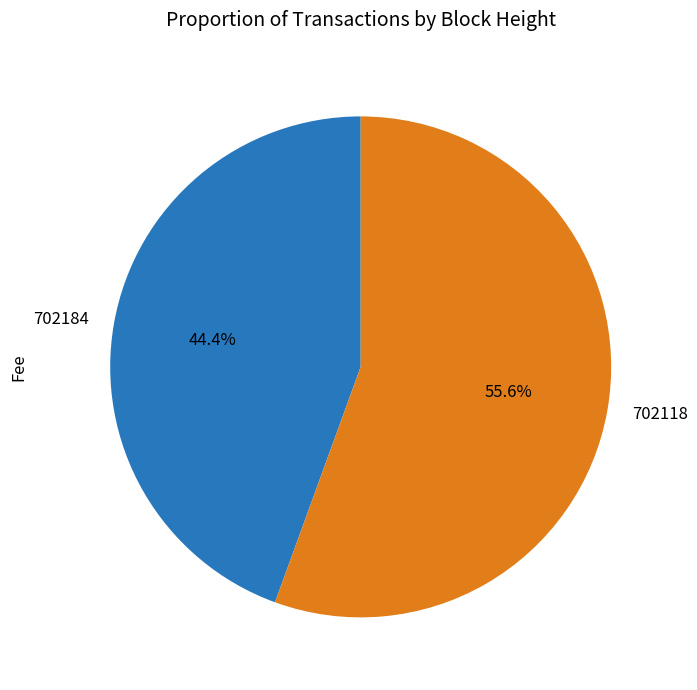

How many segments does this pie chart have?

2